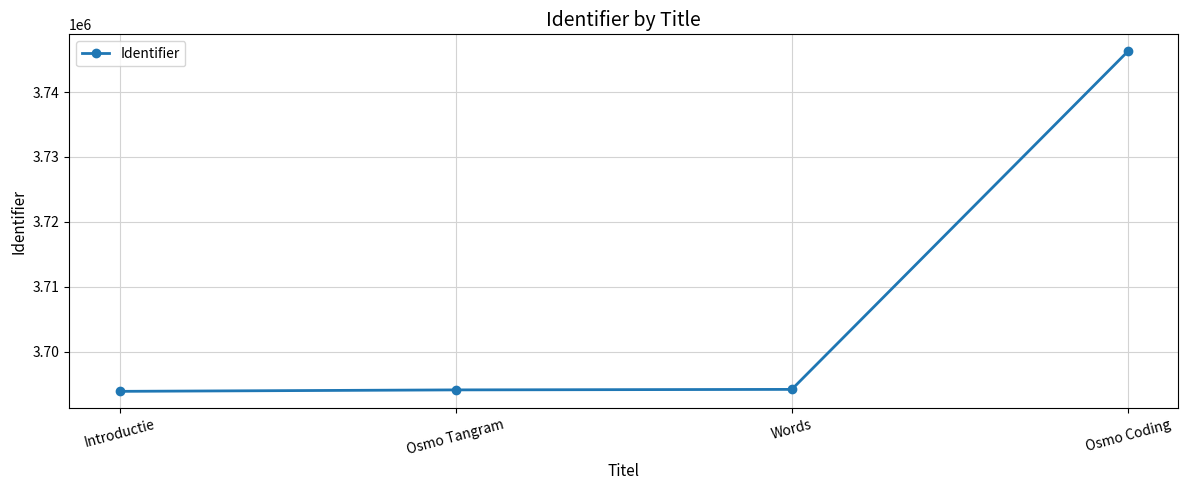

True or false: the data shows 3694139 at Osmo Tangram.

True